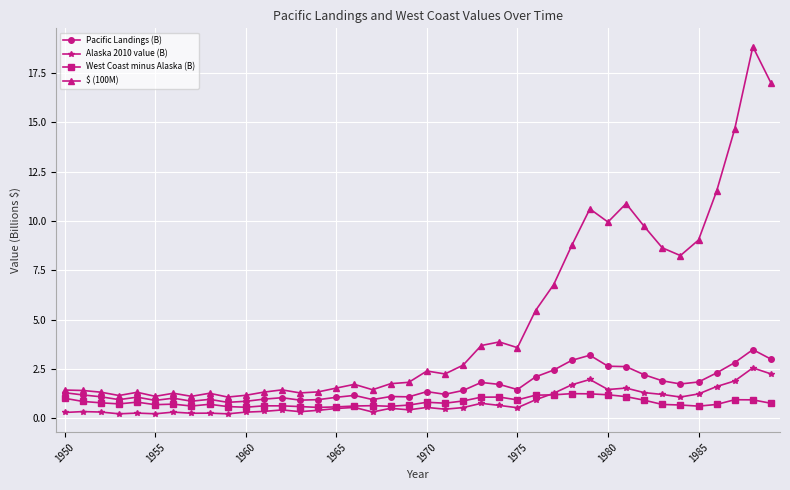

What is the sum of all $ (100M) values?

195.6